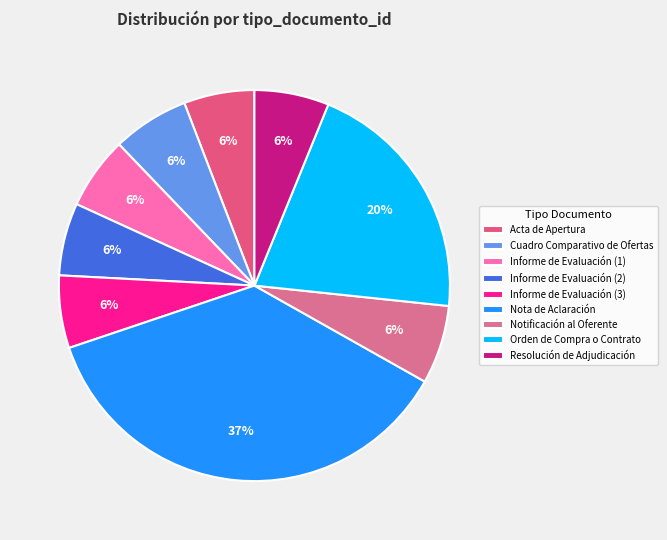

How many slices are in this pie chart?

9